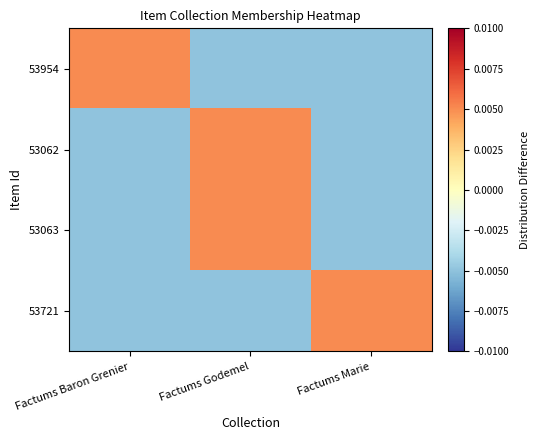

At how many categories does at least one series exceed 0?

3